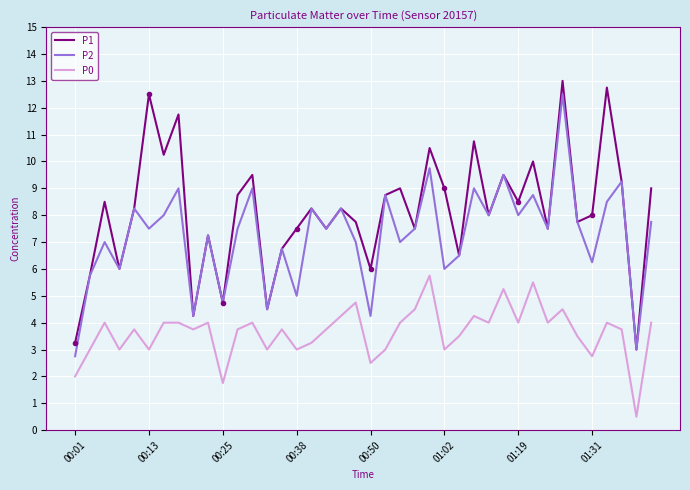

List the series in order of their peak value, highest first.

P1, P2, P0